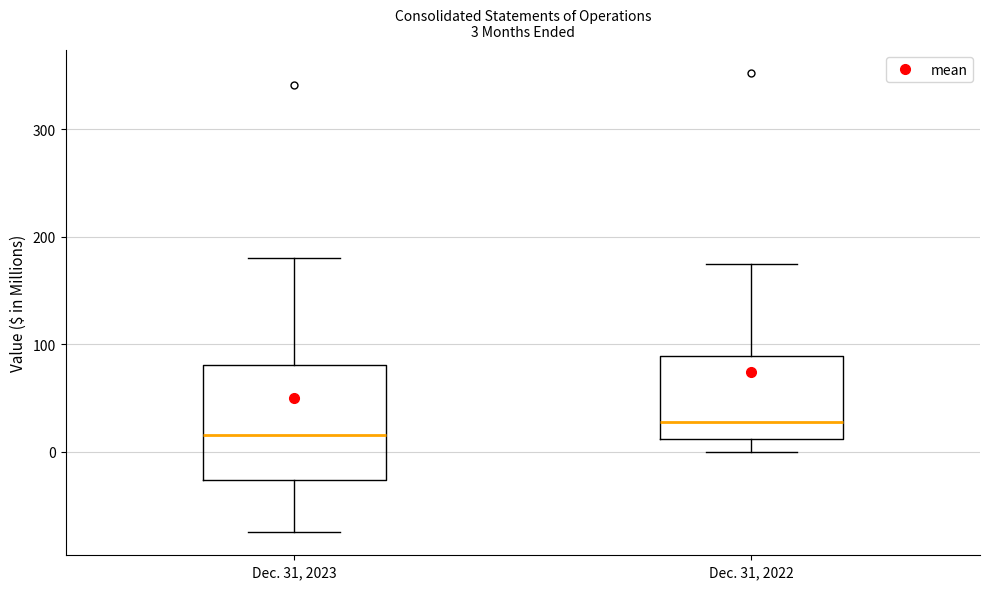

Which box has the lowest median line?

Dec. 31, 2023